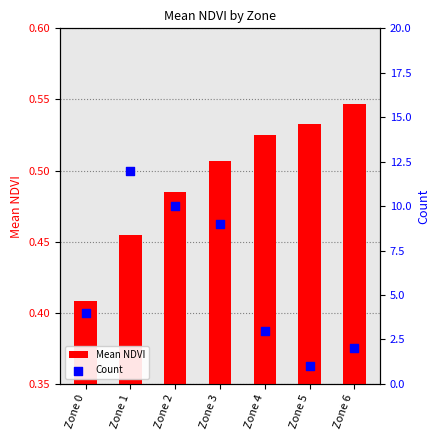

Which series contains the lowest Y value?

Mean NDVI